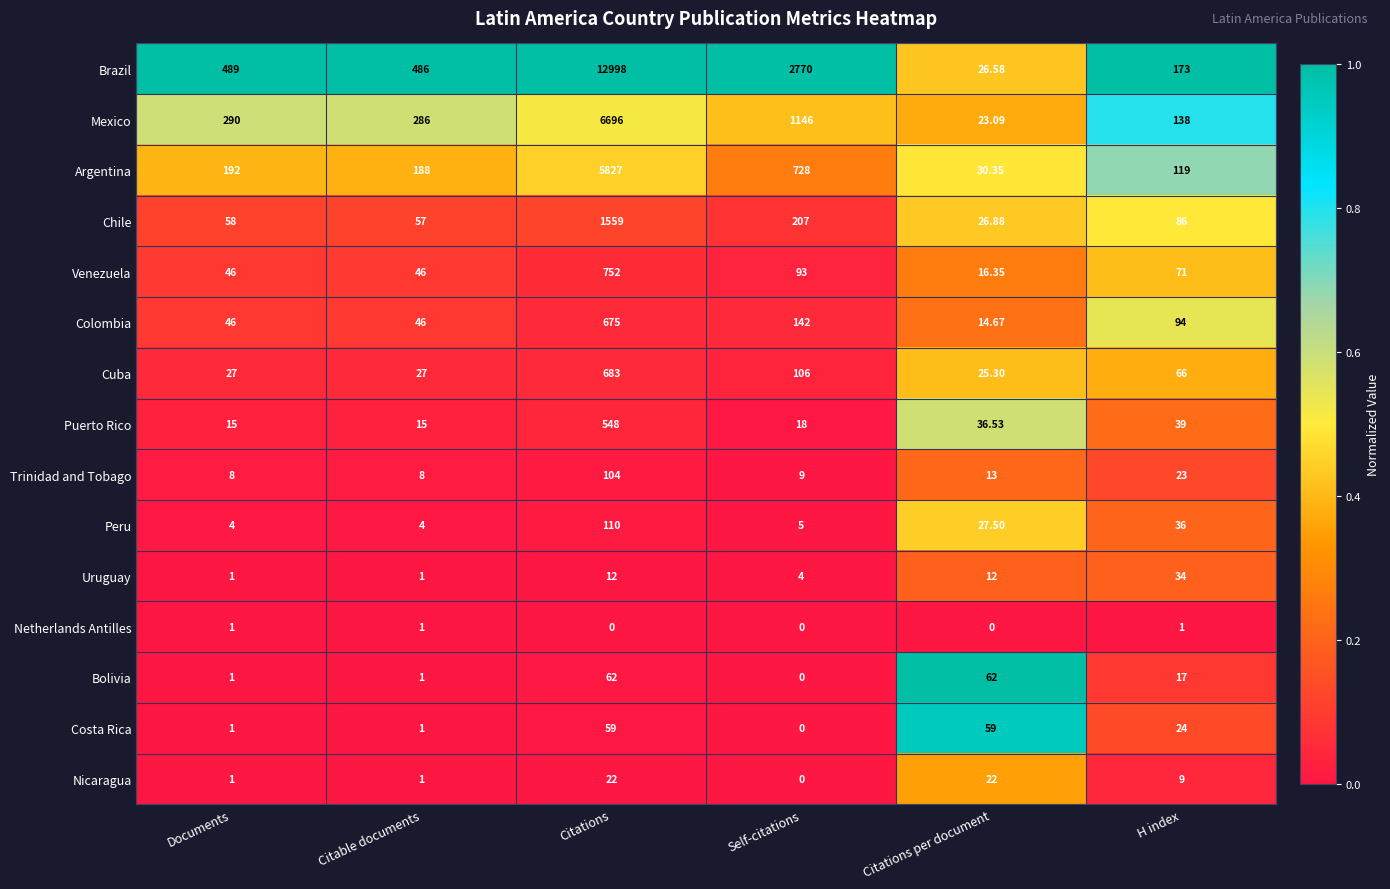

How many data points does each series have?

6